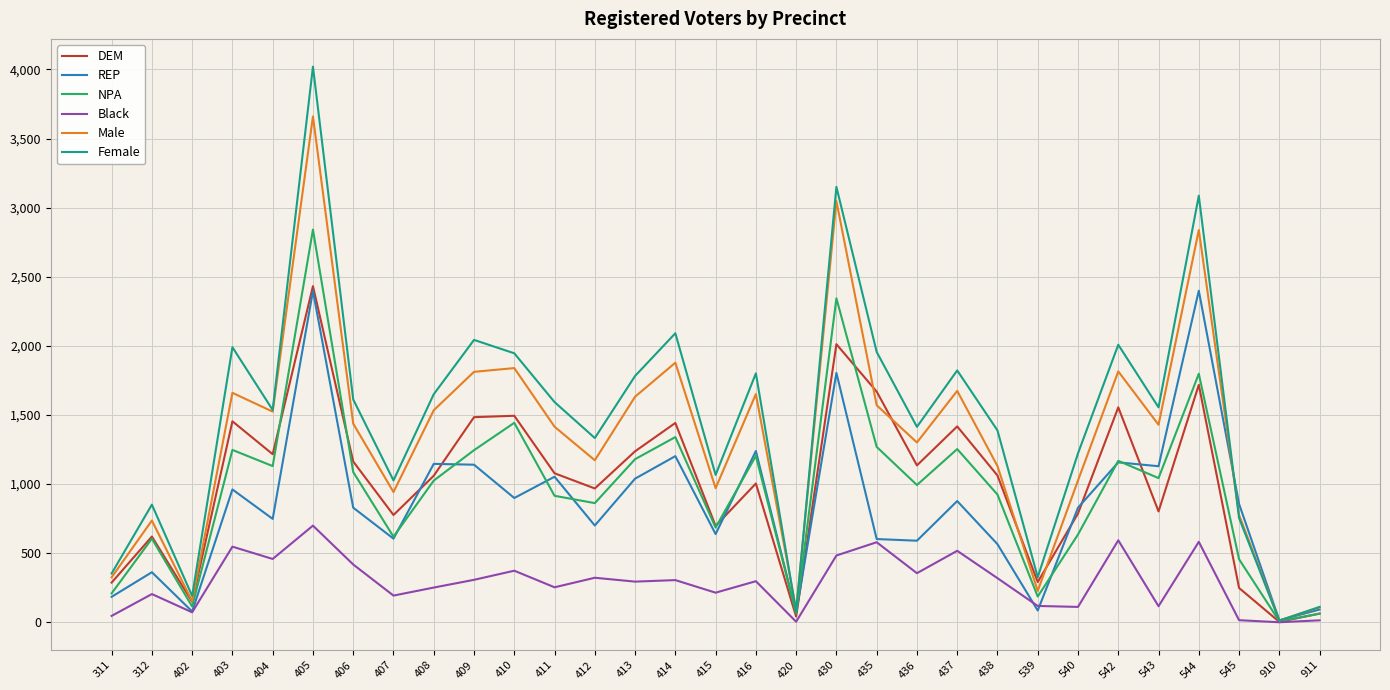

Is the value of Black at 405 greater than the value of Male at 911?

Yes